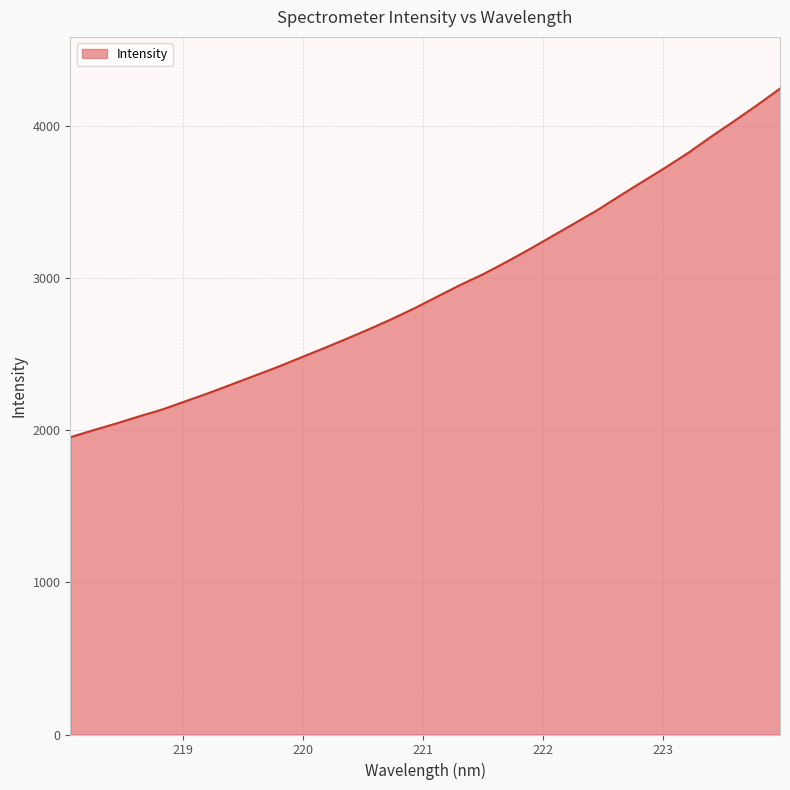

How many categories are shown in the chart?

32